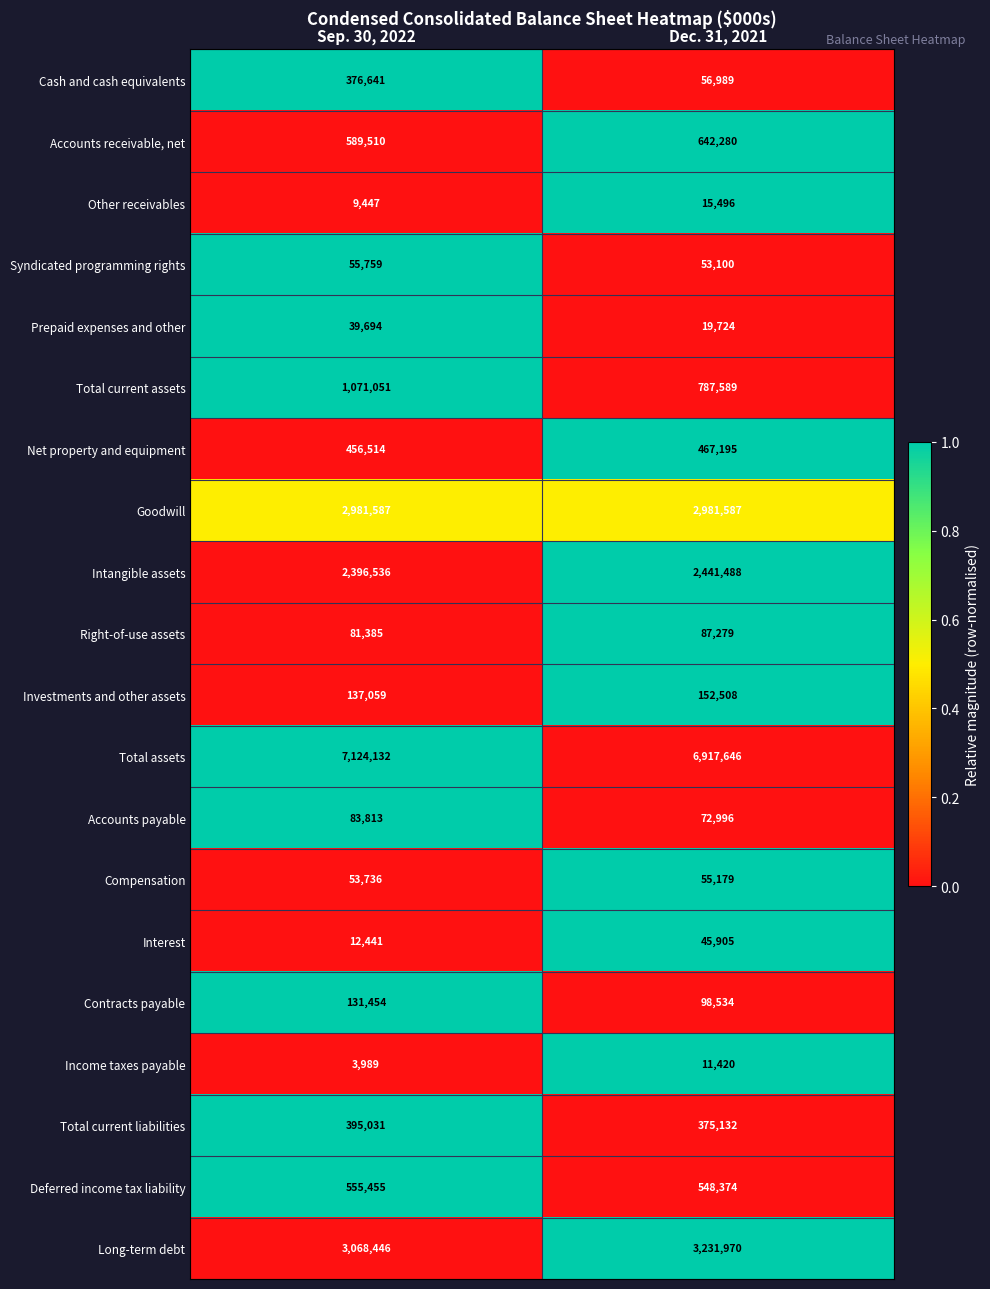

Rank the series at Sep. 30, 2022 from highest to lowest value.

Total assets, Long-term debt, Goodwill, Intangible assets, Total current assets, Accounts receivable, net, Deferred income tax liability, Net property and equipment, Total current liabilities, Cash and cash equivalents, Investments and other assets, Contracts payable, Accounts payable, Right-of-use assets, Syndicated programming rights, Compensation, Prepaid expenses and other, Interest, Other receivables, Income taxes payable